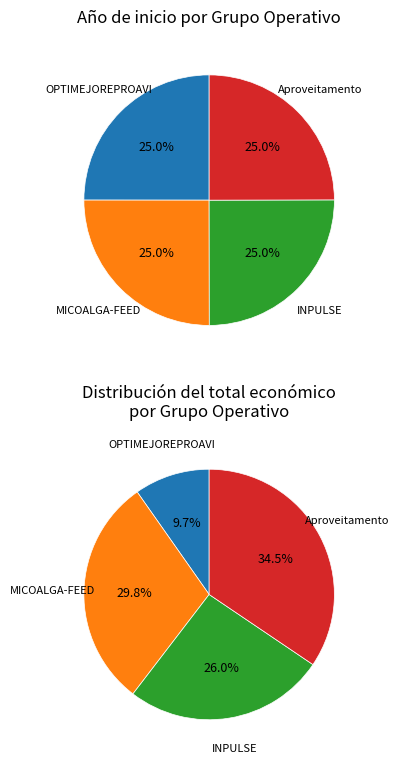

Approximately how many times larger is the value at MICOALGA-FEED compared to Aproveitamento?

1.0